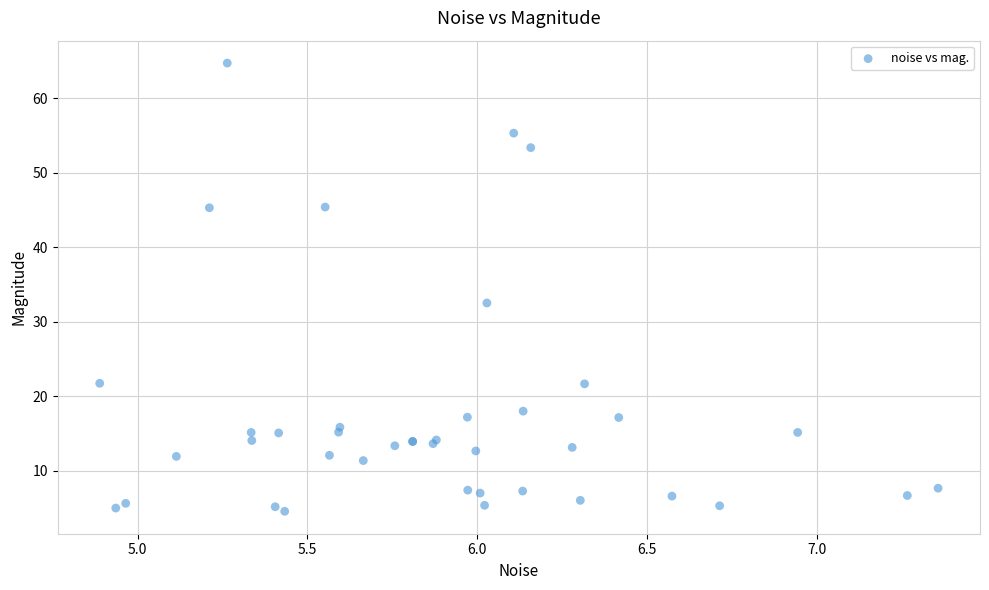

What Y value in the scatter plot is closest to 34?

32.5